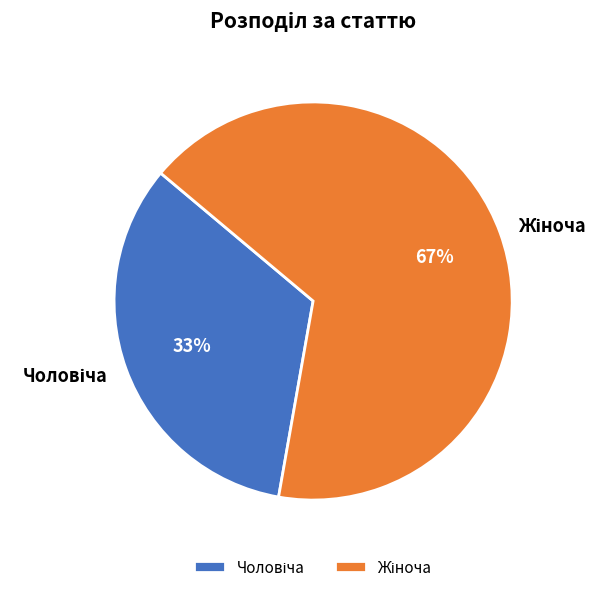

Is there a majority slice in this chart?

Yes